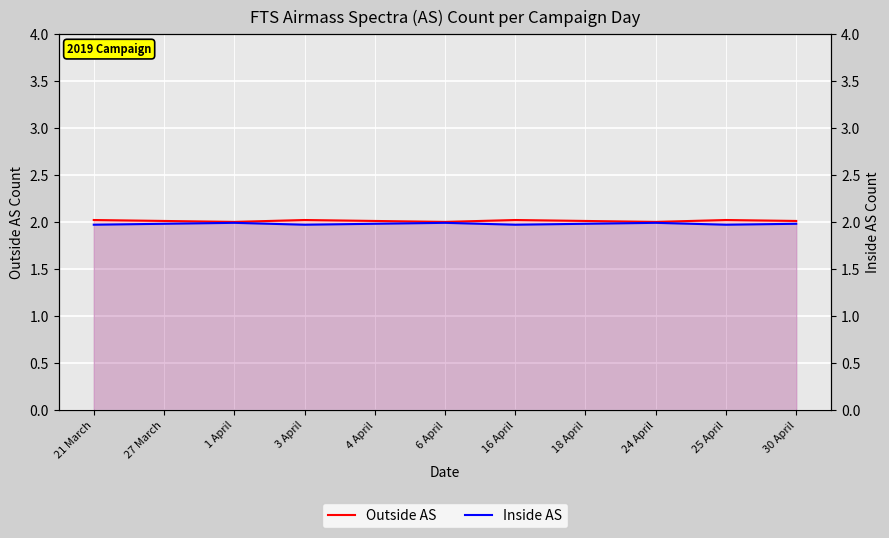

The value of Inside AS at 25 April is 0.8. True or false?

False